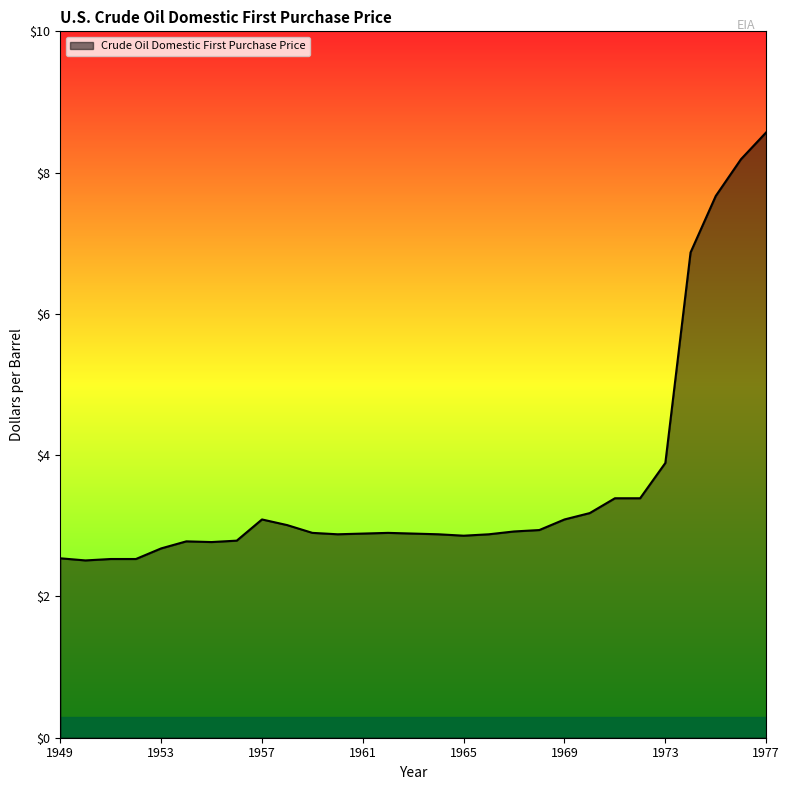

What is the greatest value displayed?

8.6